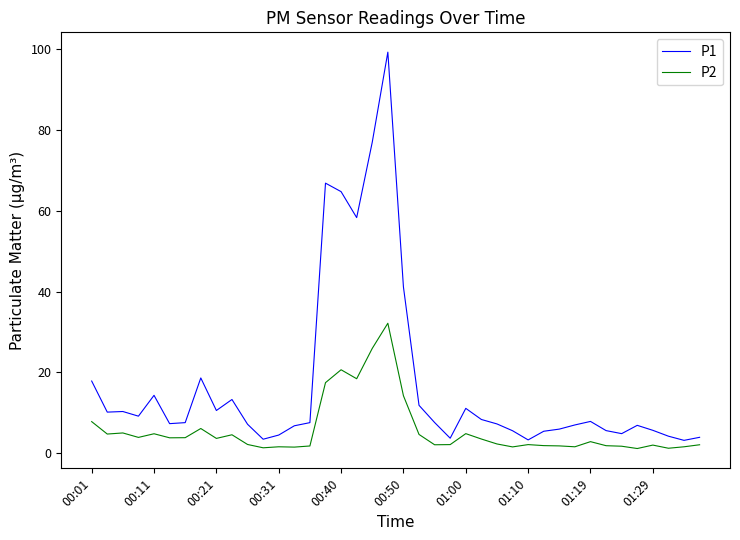

What is the minimum value for P2?

1.2